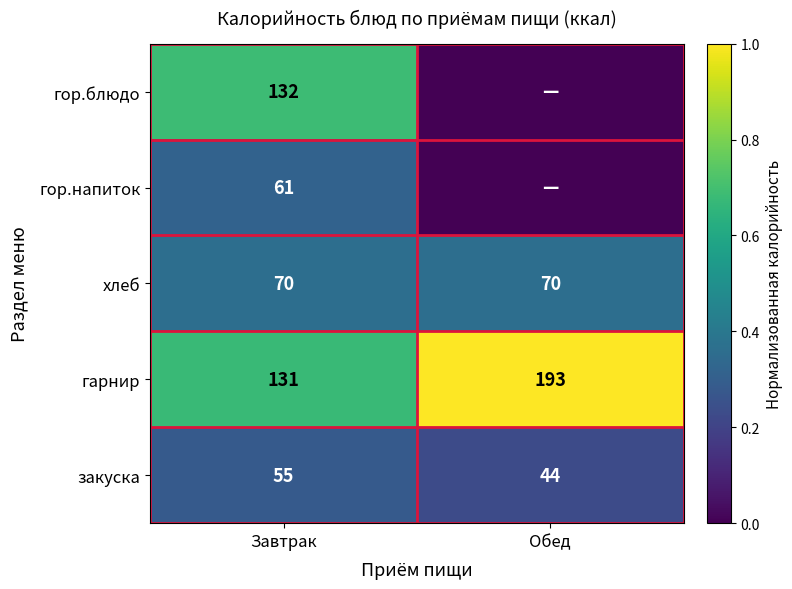

Is the value of закуска at Завтрак greater than the value of гор.напиток at Завтрак?

No